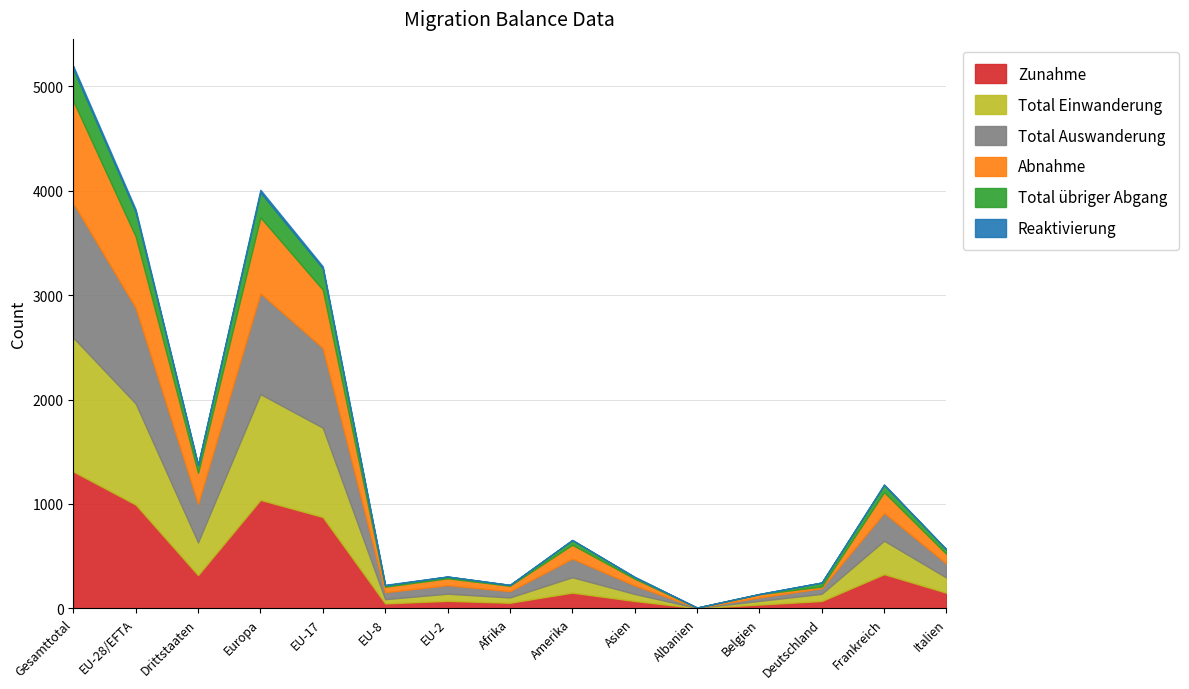

True or false: Total Einwanderung and Abnahme cross at least once.

True